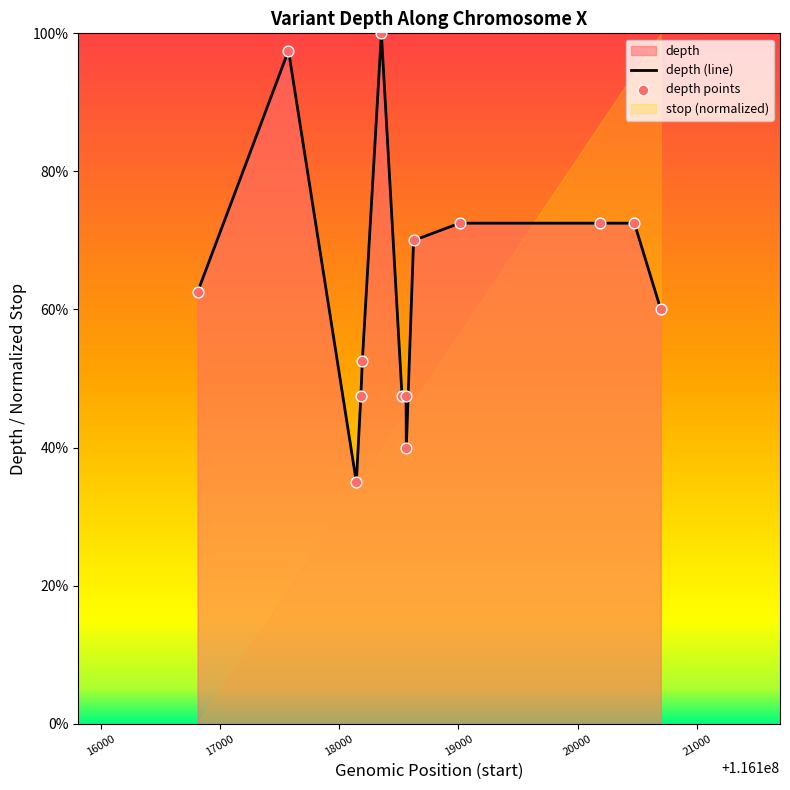

Which series contains the highest Y value?

depth (line)